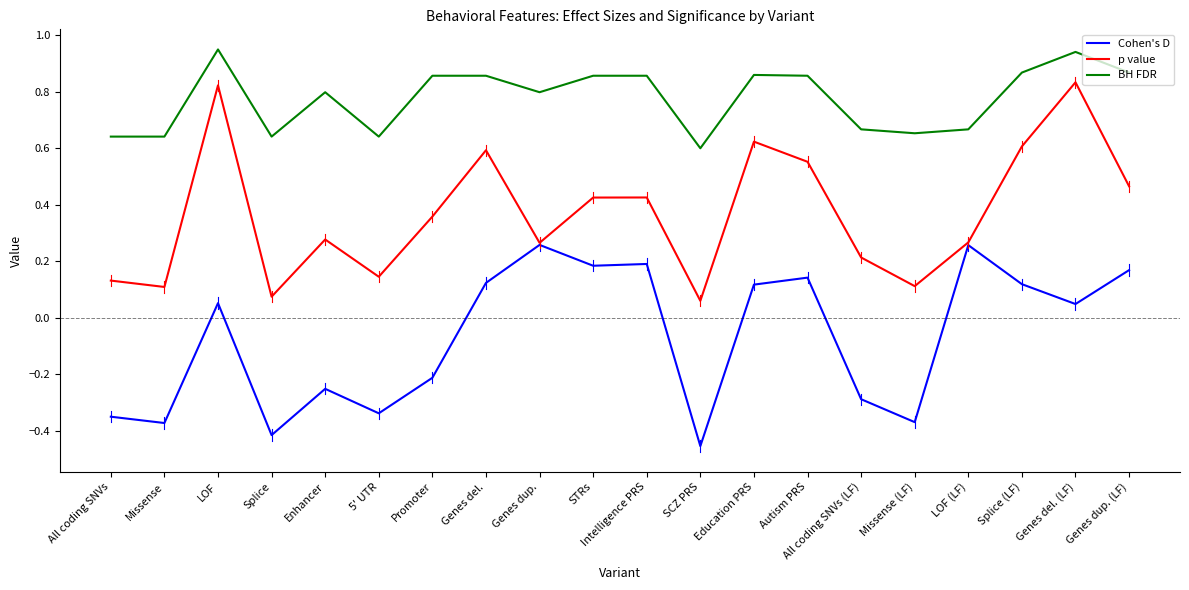

True or false: Cohen's D and BH FDR cross at least once.

False